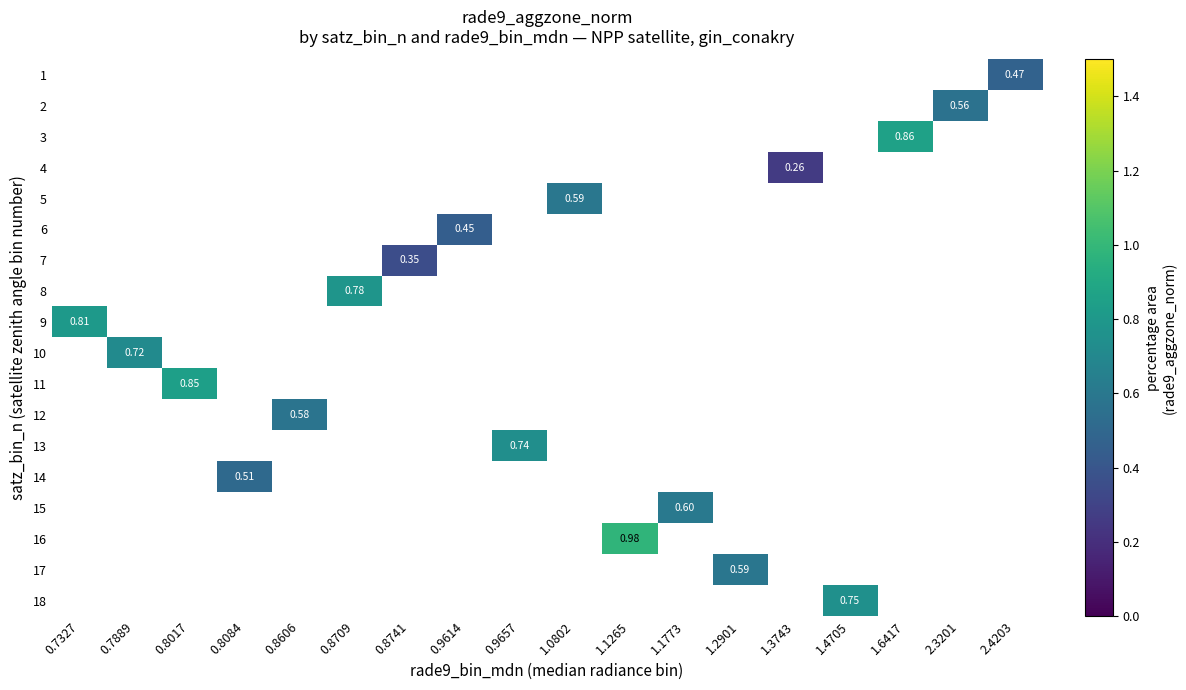

At which category does the chart reach its peak across all series?

1.1265